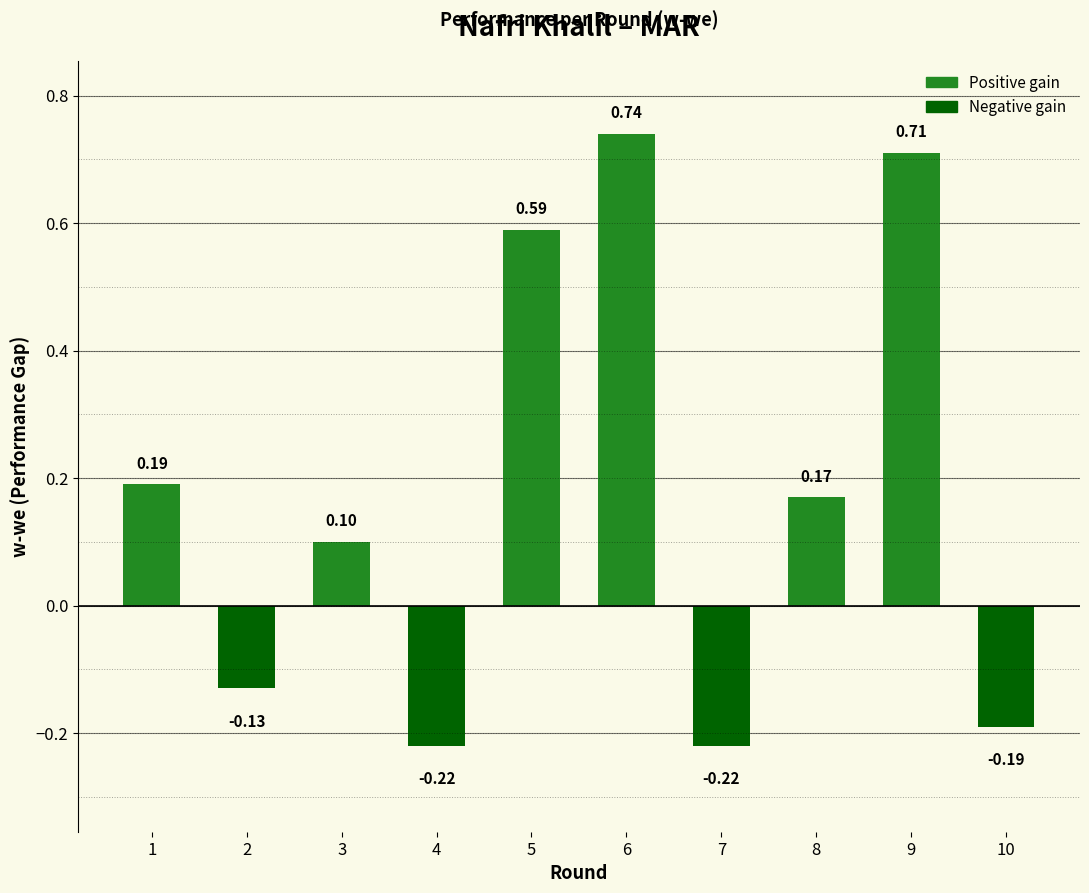

What is the difference between the maximum and minimum values?

1.0